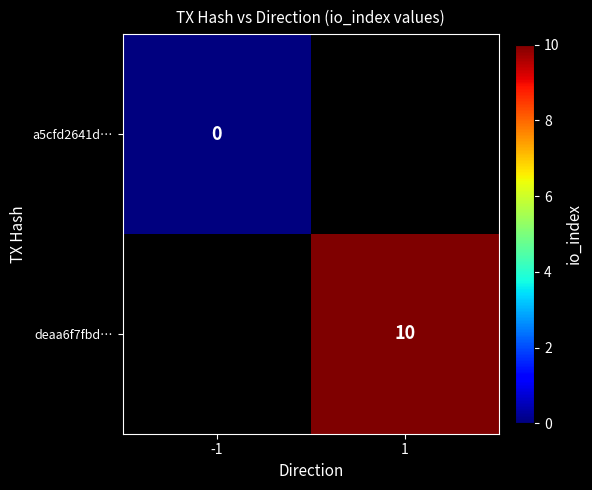

The deaa6f7fbd… series shows 17 at 1. True or false?

False